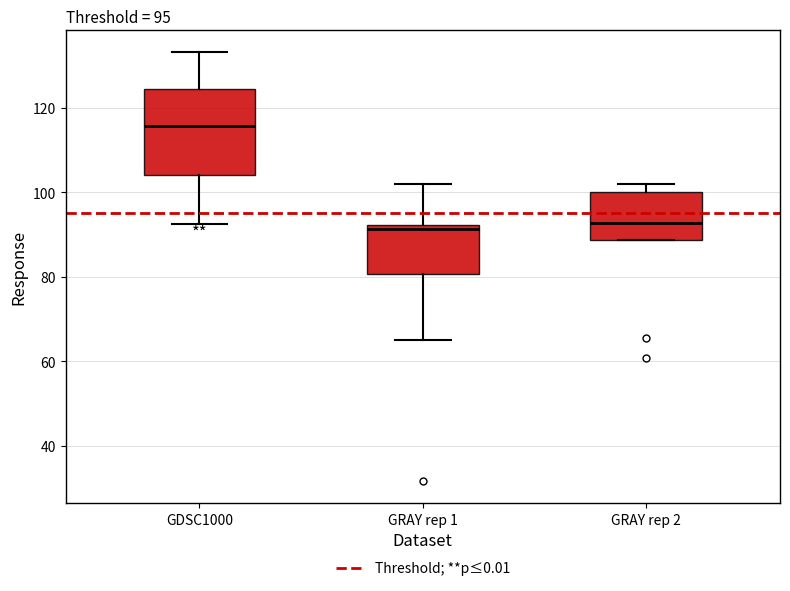

Comparing the boxes themselves (not the whiskers), which one is the tallest?

GDSC1000